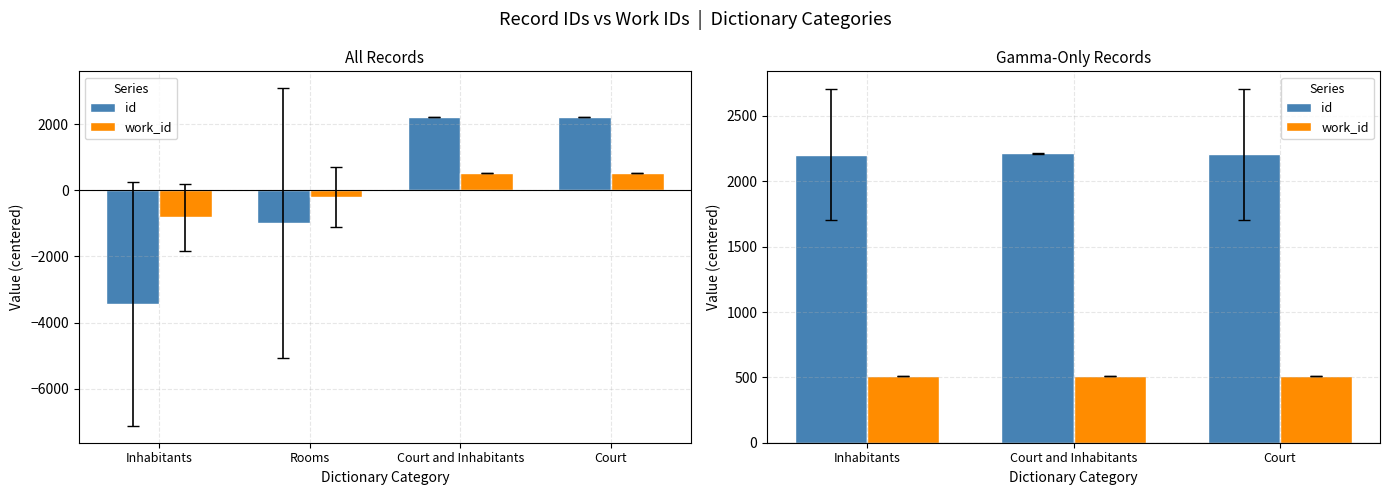

What is the difference between the id values at Inhabitants and Court?

2.0